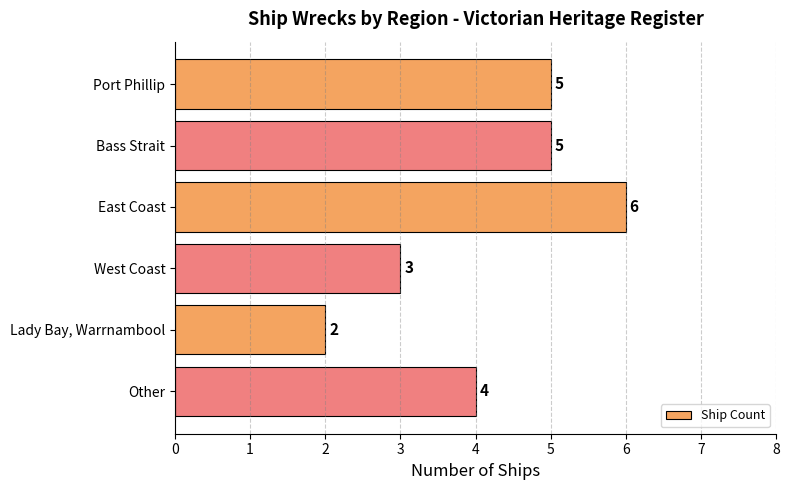

Reading top to bottom, list all the values displayed in this chart.

5	5	6	3	2	4